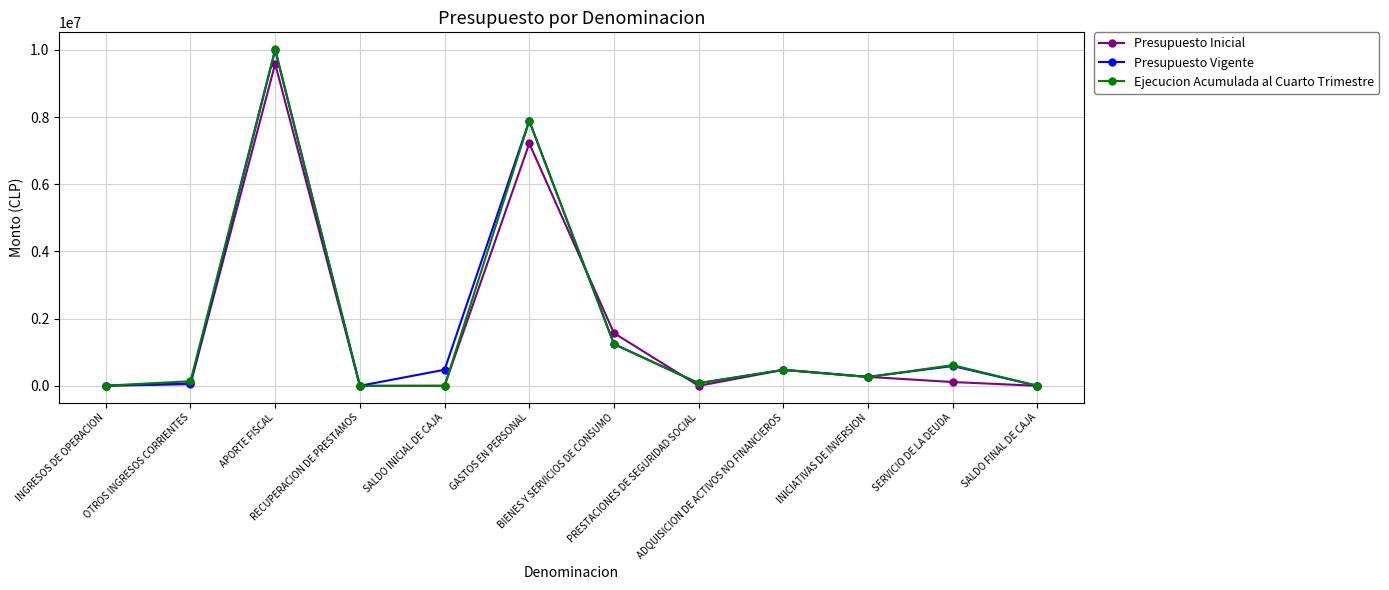

Where does the Presupuesto Inicial series first go above 113241?

APORTE FISCAL